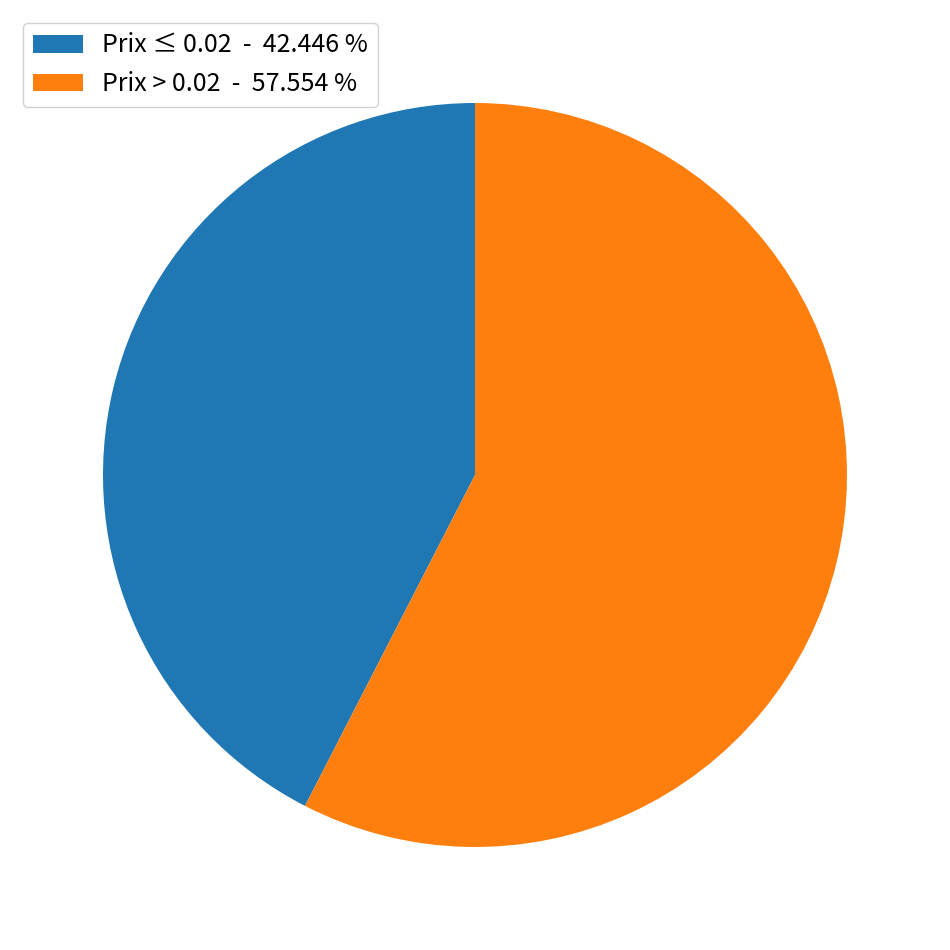

How many slices are in this pie chart?

2